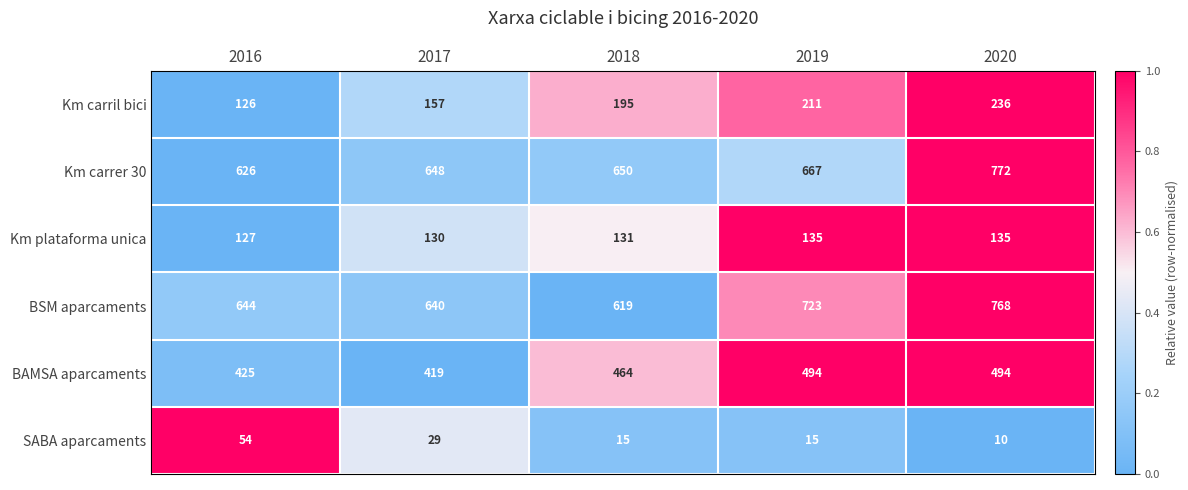

What is the spread (max minus min) of values at 2020?

762